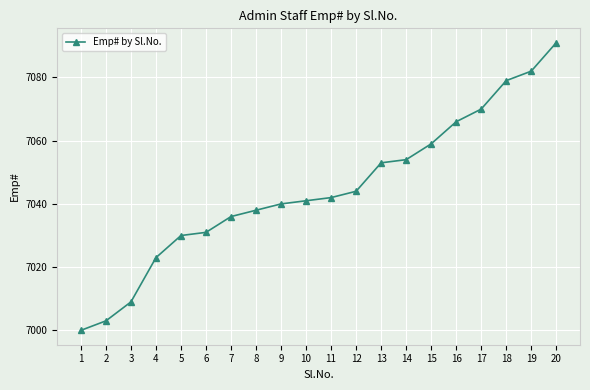

Read the value at 13.

7053